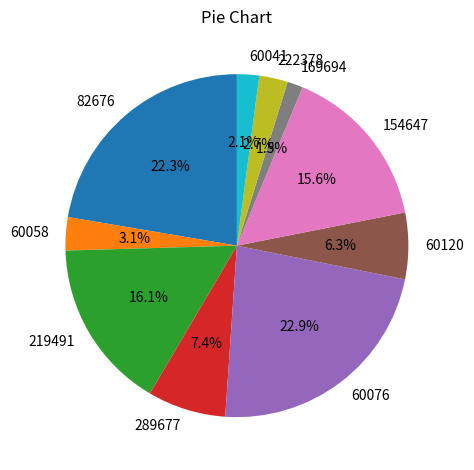

Does 169694 represent more than half of the total?

No